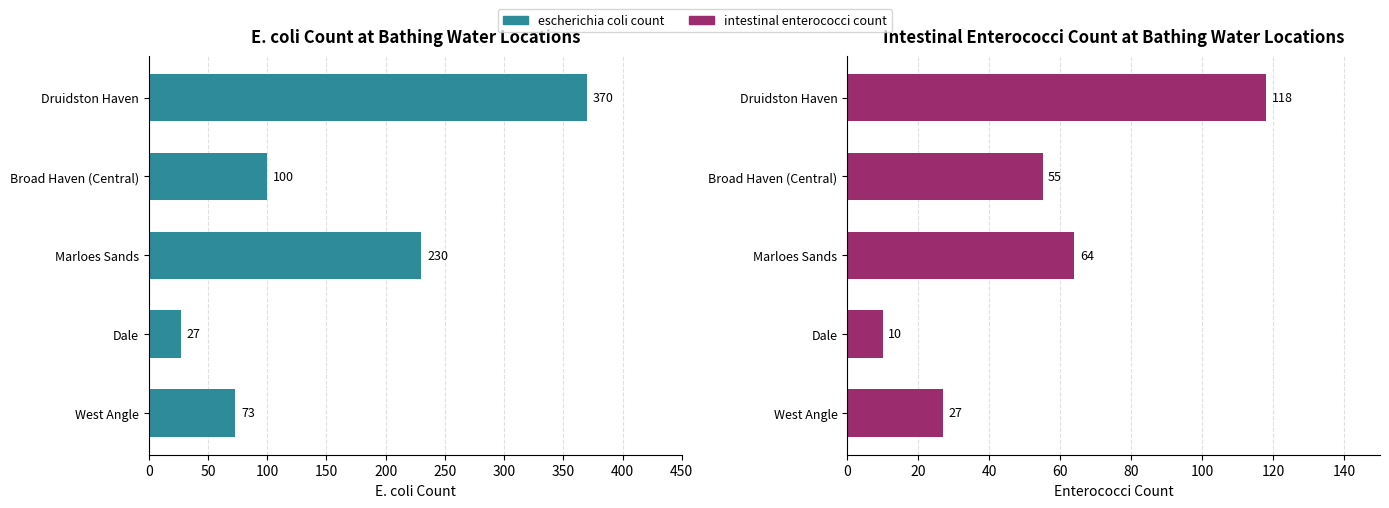

What are all the series names shown in the legend?

escherichia coli count, intestinal enterococci count